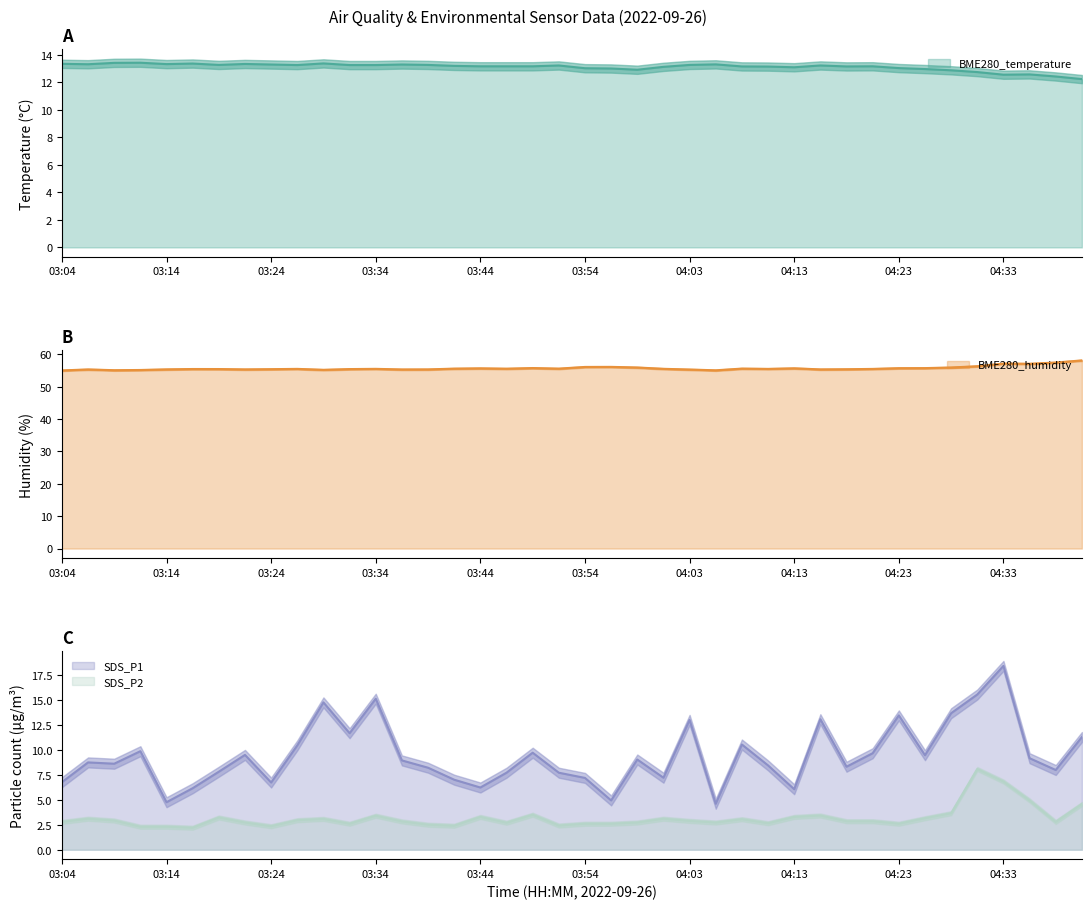

Reading left to right, list all the values displayed in this chart.

BME280_temperature: 03:04=13.3	03:07=13.3	03:09=13.4	03:12=13.4	03:14=13.3	03:17=13.4	03:19=13.3	03:22=13.3	03:24=13.3	03:27=13.3	03:29=13.4	03:32=13.3	03:34=13.3	03:36=13.3	03:39=13.3	03:41=13.2	03:44=13.2	03:46=13.2	03:49=13.2	03:51=13.2	03:54=13.0	03:56=13.0	03:58=12.9	04:01=13.1	04:03=13.3	04:06=13.3	04:08=13.2	04:11=13.2	04:13=13.1	04:16=13.2	04:18=13.2	04:21=13.2	04:23=13.0	04:26=13.0	04:28=12.9	04:31=12.8	04:33=12.6	04:36=12.6	04:38=12.4	04:41=12.2
BME280_humidity: 03:04=55.0	03:07=55.4	03:09=55.1	03:12=55.2	03:14=55.4	03:17=55.5	03:19=55.5	03:22=55.4	03:24=55.4	03:27=55.5	03:29=55.2	03:32=55.5	03:34=55.5	03:36=55.3	03:39=55.4	03:41=55.6	03:44=55.7	03:46=55.6	03:49=55.8	03:51=55.6	03:54=56.1	03:56=56.1	03:58=56.0	04:01=55.5	04:03=55.3	04:06=55.1	04:08=55.6	04:11=55.5	04:13=55.7	04:16=55.4	04:18=55.4	04:21=55.5	04:23=55.7	04:26=55.8	04:28=56.0	04:31=56.3	04:33=57.2	04:36=57.1	04:38=57.5	04:41=58.1
SDS_P1: 03:04=6.8	03:07=8.7	03:09=8.6	03:12=9.8	03:14=4.8	03:17=6.2	03:19=7.8	03:22=9.5	03:24=6.7	03:27=10.4	03:29=14.7	03:32=11.7	03:34=15.1	03:36=8.9	03:39=8.2	03:41=7.0	03:44=6.2	03:46=7.7	03:49=9.7	03:51=7.7	03:54=7.2	03:56=4.9	03:58=9.0	04:01=7.2	04:03=13.0	04:06=4.6	04:08=10.5	04:11=8.4	04:13=6.0	04:16=13.1	04:18=8.3	04:21=9.7	04:23=13.4	04:26=9.4	04:28=13.7	04:31=15.5	04:33=18.4	04:36=9.2	04:38=8.0	04:41=11.3
SDS_P2: 03:04=2.8	03:07=3.1	03:09=2.9	03:12=2.3	03:14=2.3	03:17=2.2	03:19=3.2	03:22=2.7	03:24=2.4	03:27=3.0	03:29=3.1	03:32=2.6	03:34=3.4	03:36=2.8	03:39=2.5	03:41=2.4	03:44=3.3	03:46=2.7	03:49=3.5	03:51=2.4	03:54=2.6	03:56=2.6	03:58=2.7	04:01=3.1	04:03=2.9	04:06=2.7	04:08=3.0	04:11=2.6	04:13=3.3	04:16=3.4	04:18=2.9	04:21=2.9	04:23=2.6	04:26=3.1	04:28=3.6	04:31=8.1	04:33=6.8	04:36=4.9	04:38=2.8	04:41=4.6